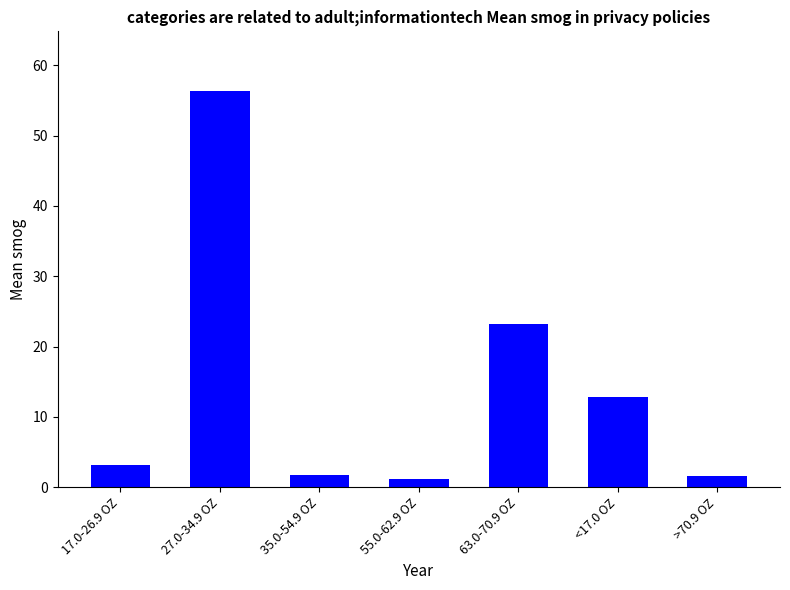

Where does the data first go above 3?

17.0-26.9 OZ